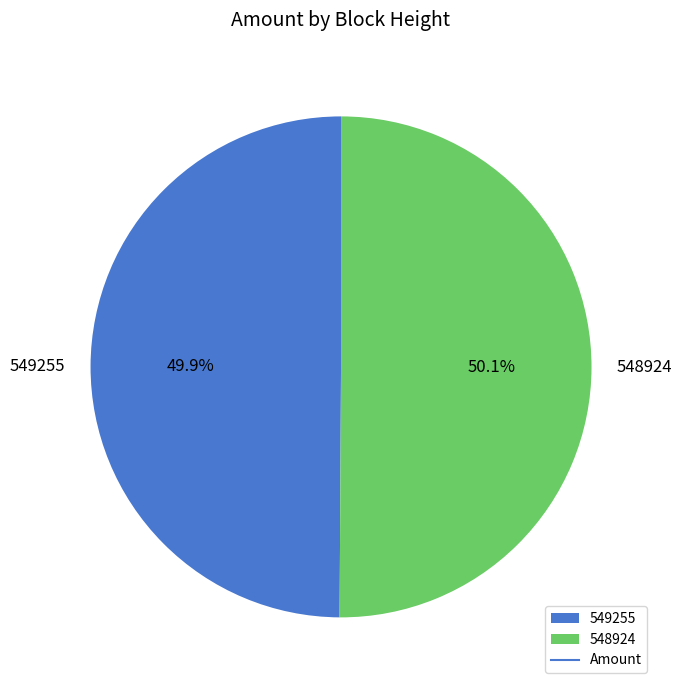

What is the total percentage of 548924 and 549255?

100.0%